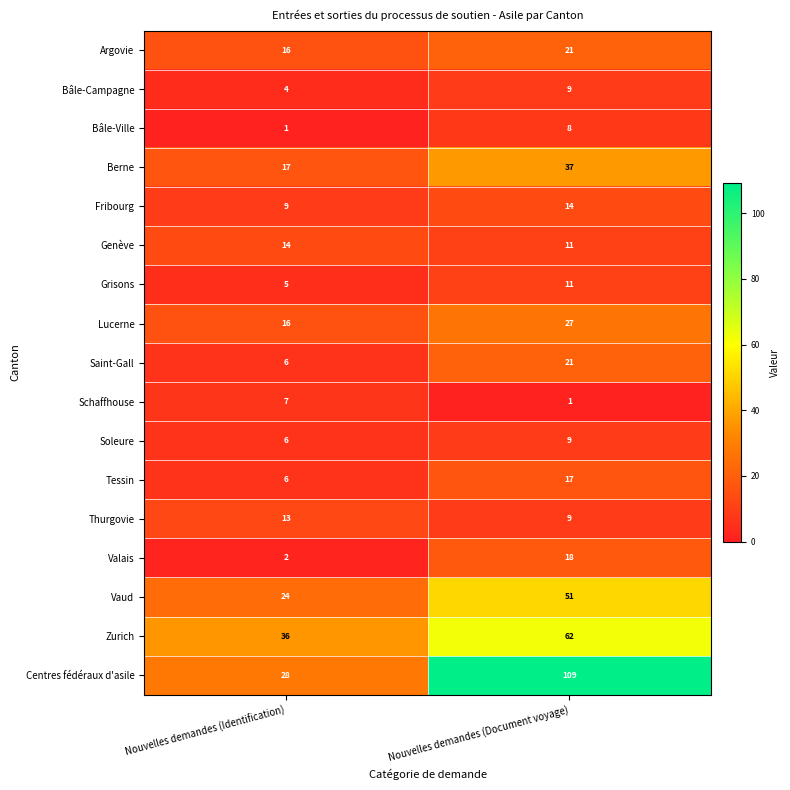

At which label does Zurich reach its minimum?

Nouvelles demandes (Identification)